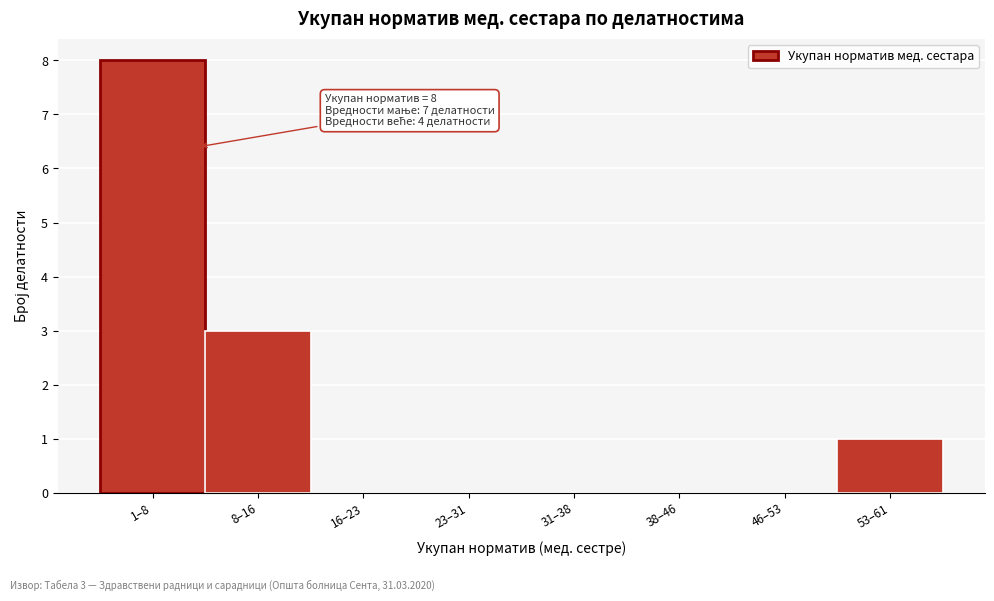

Reading right to left, what are all the values shown in this chart?

53–61=1	46–53=0	38–46=0	31–38=0	23–31=0	16–23=0	8–16=3	1–8=8